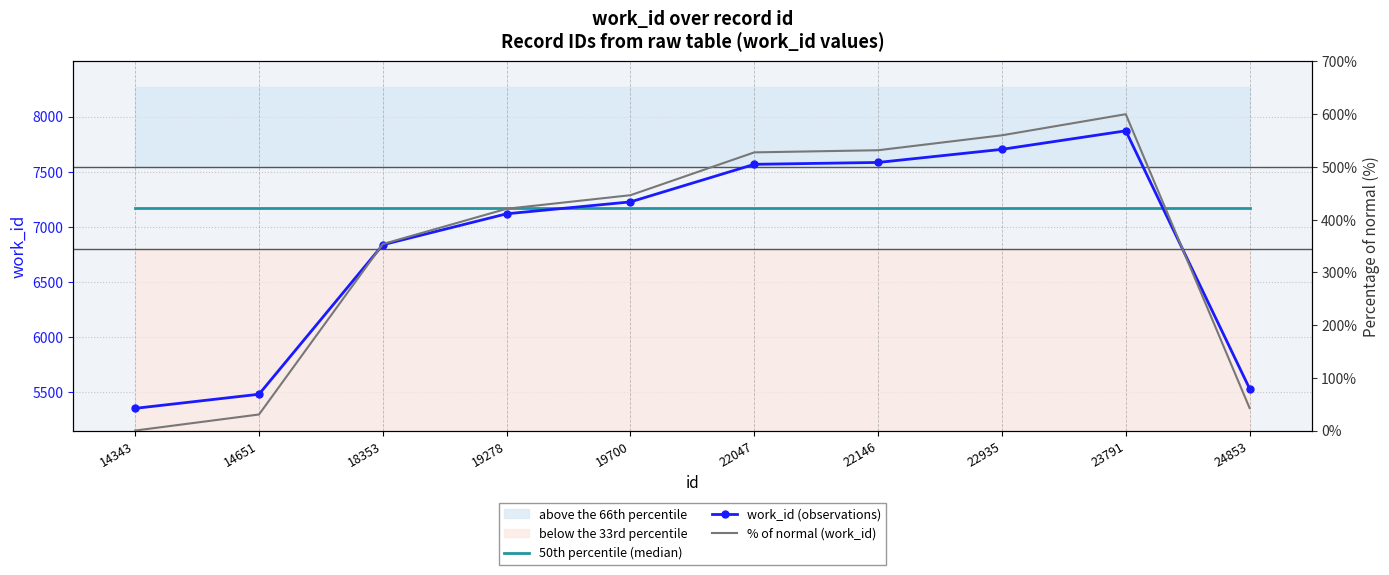

The value of % of normal (work_id) at 14343 is 0.0. True or false?

True